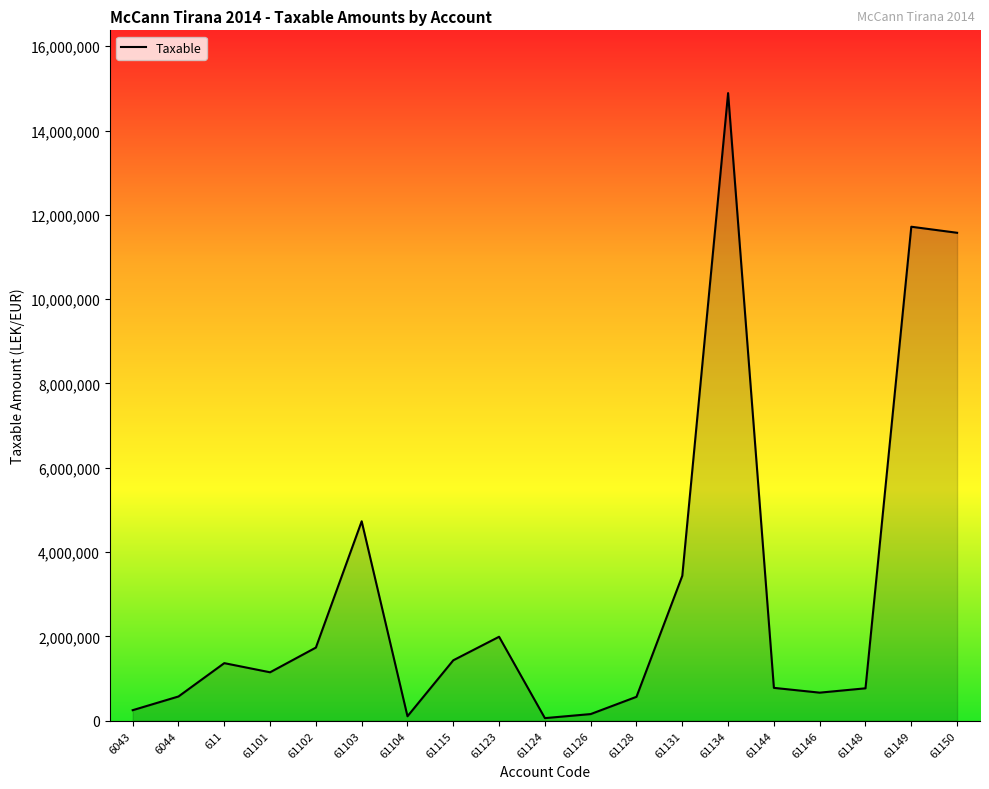

What is the difference between the values at 61124 and 61148?

707267.7